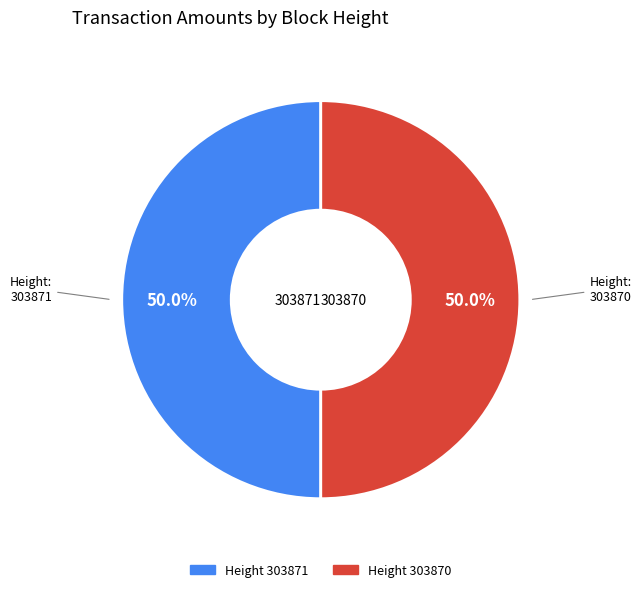

Count the number of slices in the pie.

3